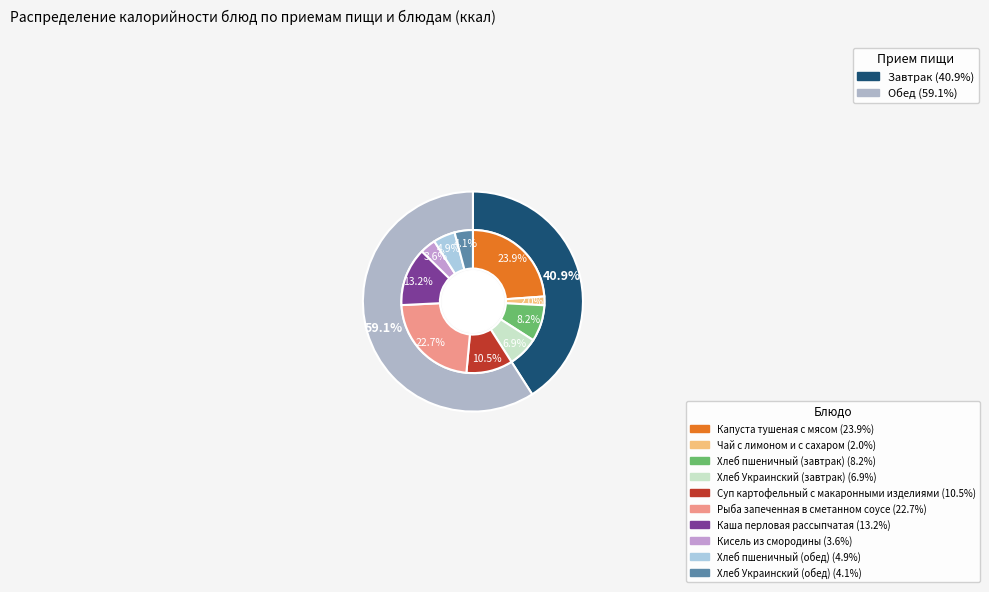

Rank the categories by value from lowest to highest.

Чай с лимоном и с сахаром, Кисель из смородины, Хлеб Украинский (обед), Хлеб пшеничный (обед), Хлеб Украинский (завтрак), Хлеб пшеничный (завтрак), Суп картофельный с макаронными изделиями, Каша перловая рассыпчатая, Рыба запеченная в сметанном соусе, Капуста тушеная с мясом